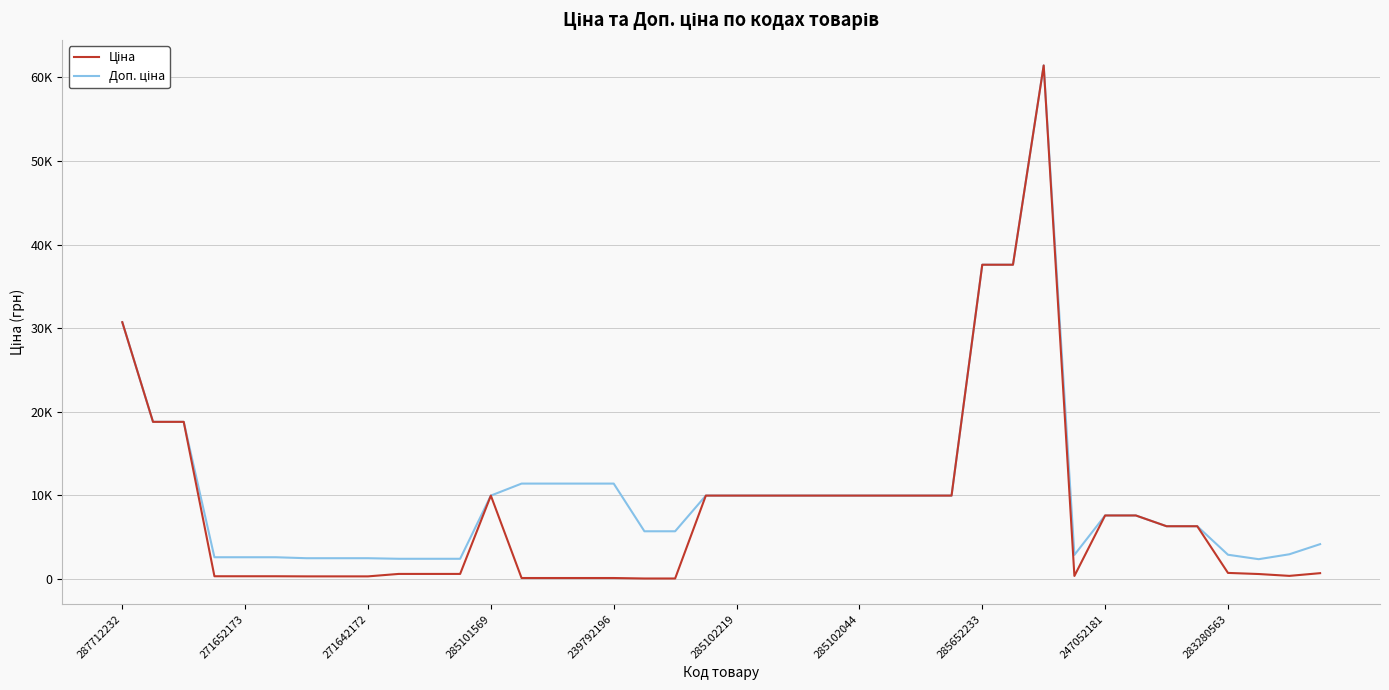

True or false: Ціна and Доп. ціна intersect in this chart.

False